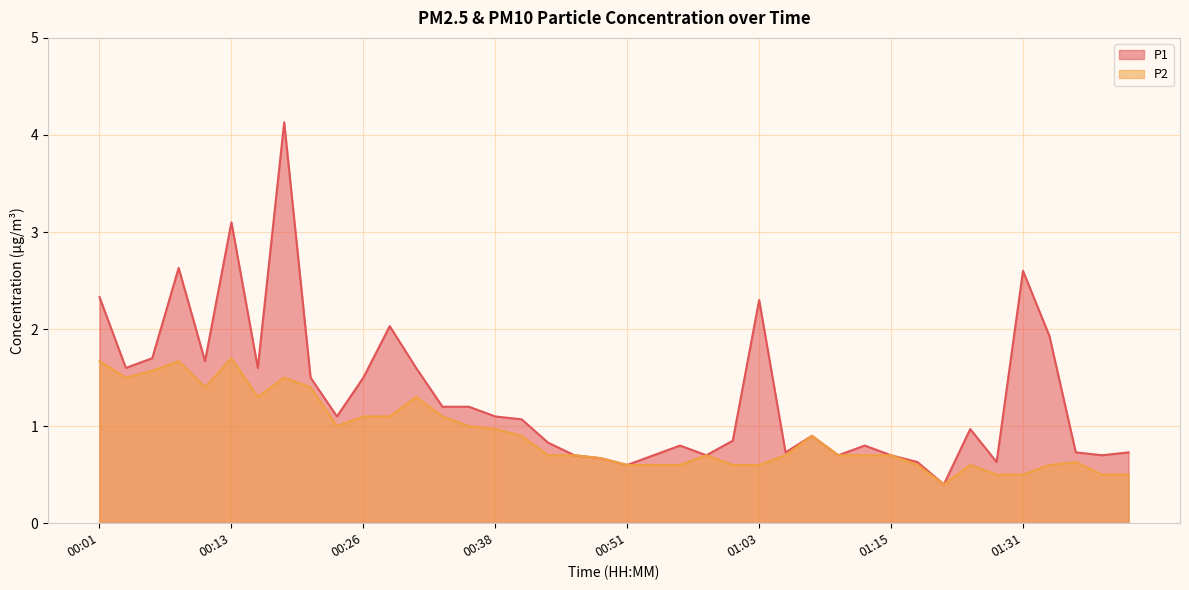

How many values in the P1 series are below 1?

20